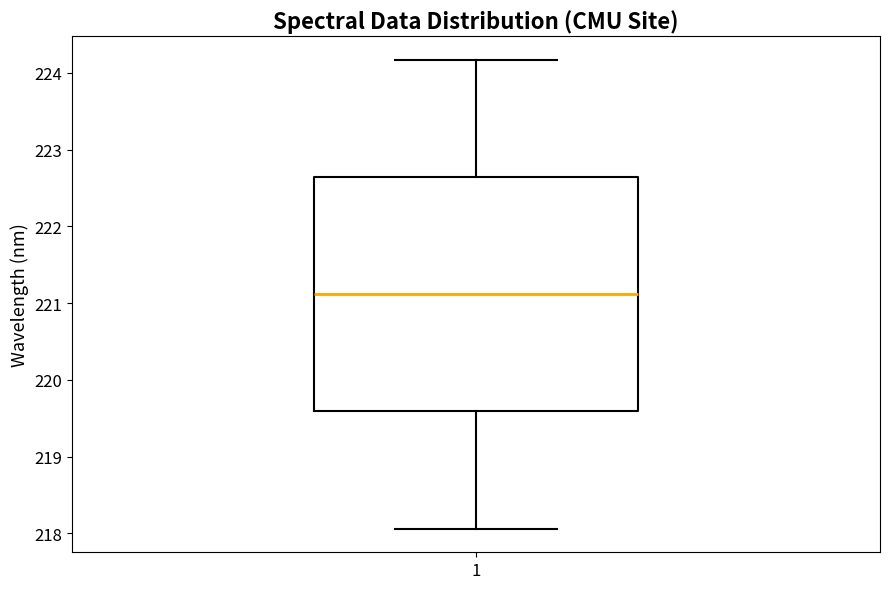

Transcribe this box plot: give where the median line is, the range the box spans, and where the two whiskers end, as read against the y-axis. The values are not printed on the chart, so give them approximately, as read against the axis.

median 221.1, box 219.6 to 222.6, whiskers 218.1 to 224.2